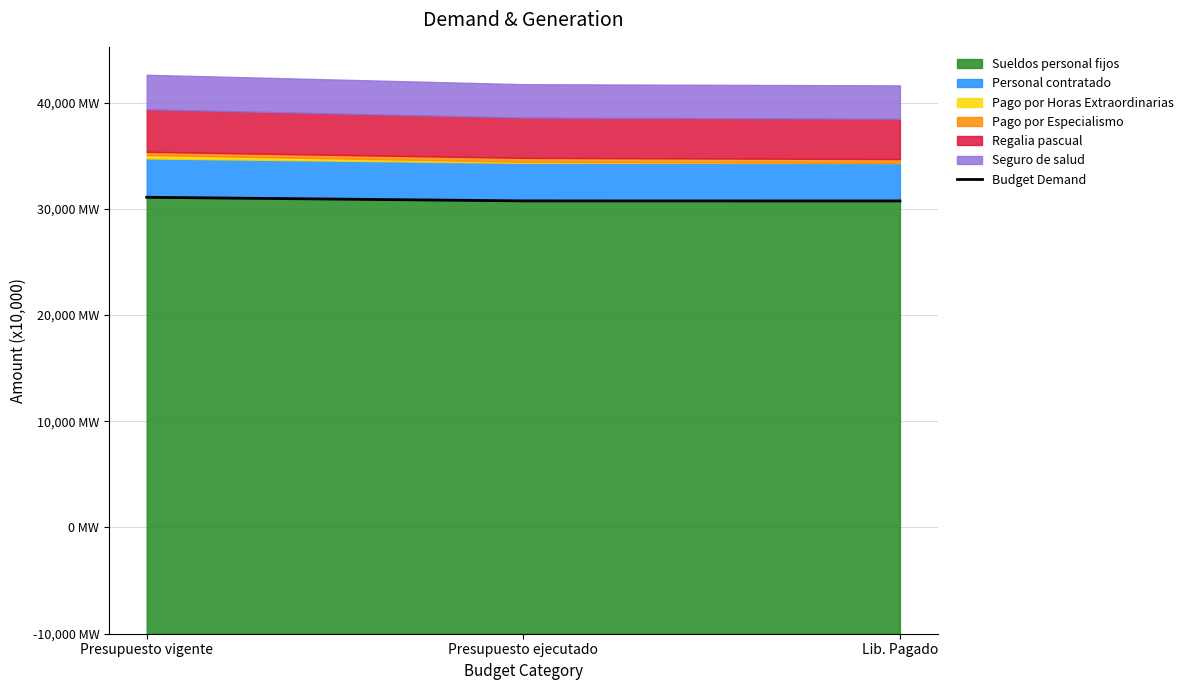

What position from the left is Lib. Pagado?

3